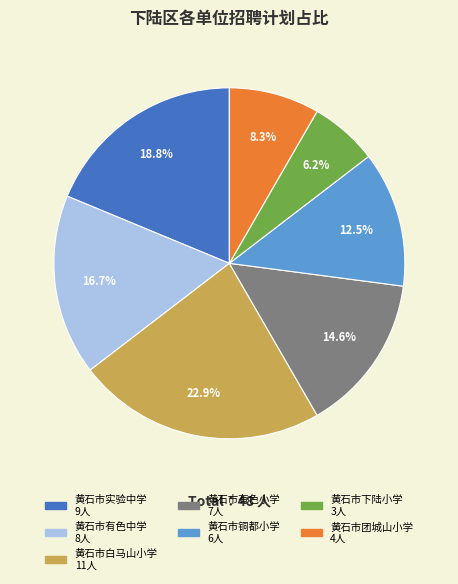

Combined, do 黄石市实验中学 and 黄石市白马山小学 account for over 50%?

No